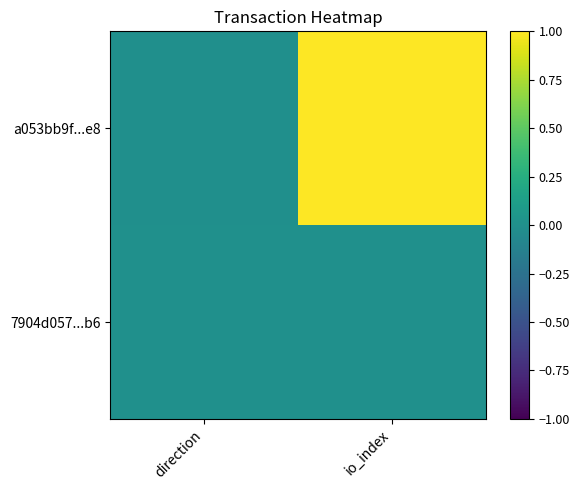

Reading left to right, transcribe all the data shown in this chart.

a053bb9f...e8: direction=-0.0	io_index=1.0
7904d057...b6: direction=0.0	io_index=0.0